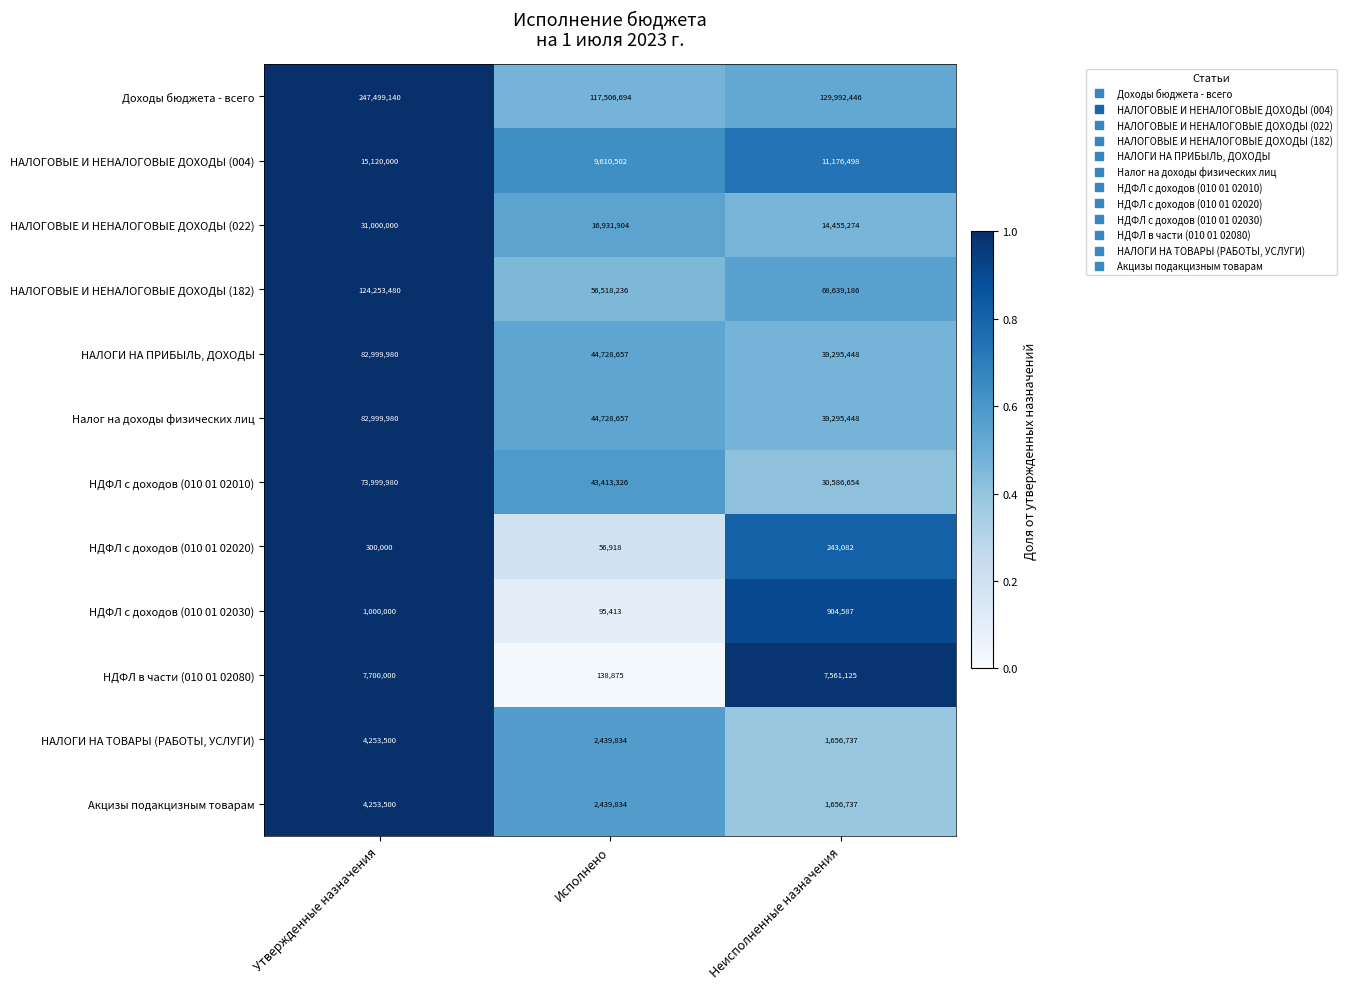

Which series has the largest range (max minus min)?

Доходы бюджета - всего